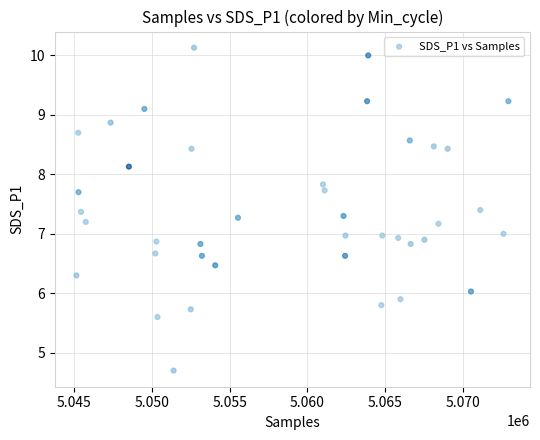

What is the range of X values (max minus min)?

27806.0